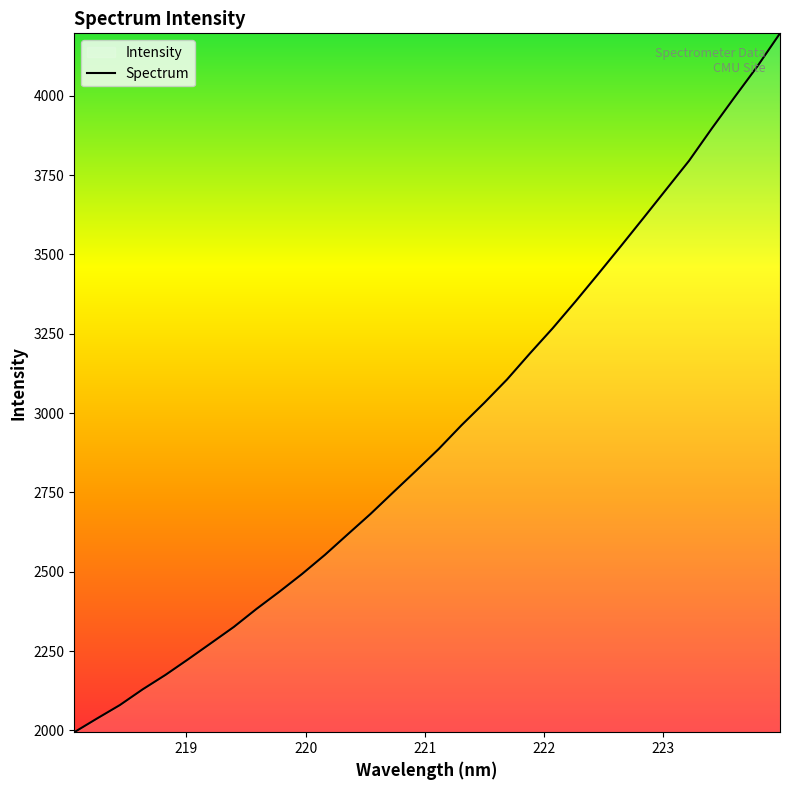

What is the difference between the maximum and minimum values?

2202.4